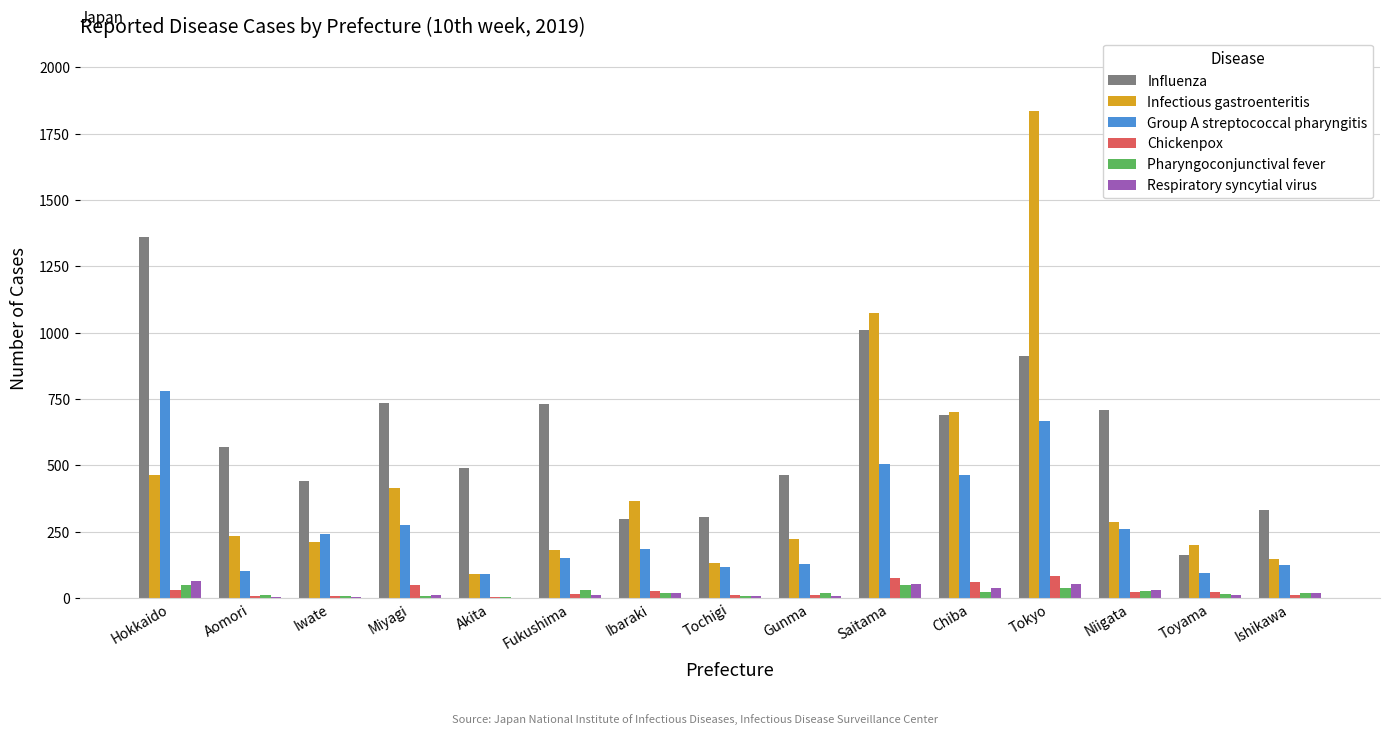

Does the chart contain stacked bars?

No